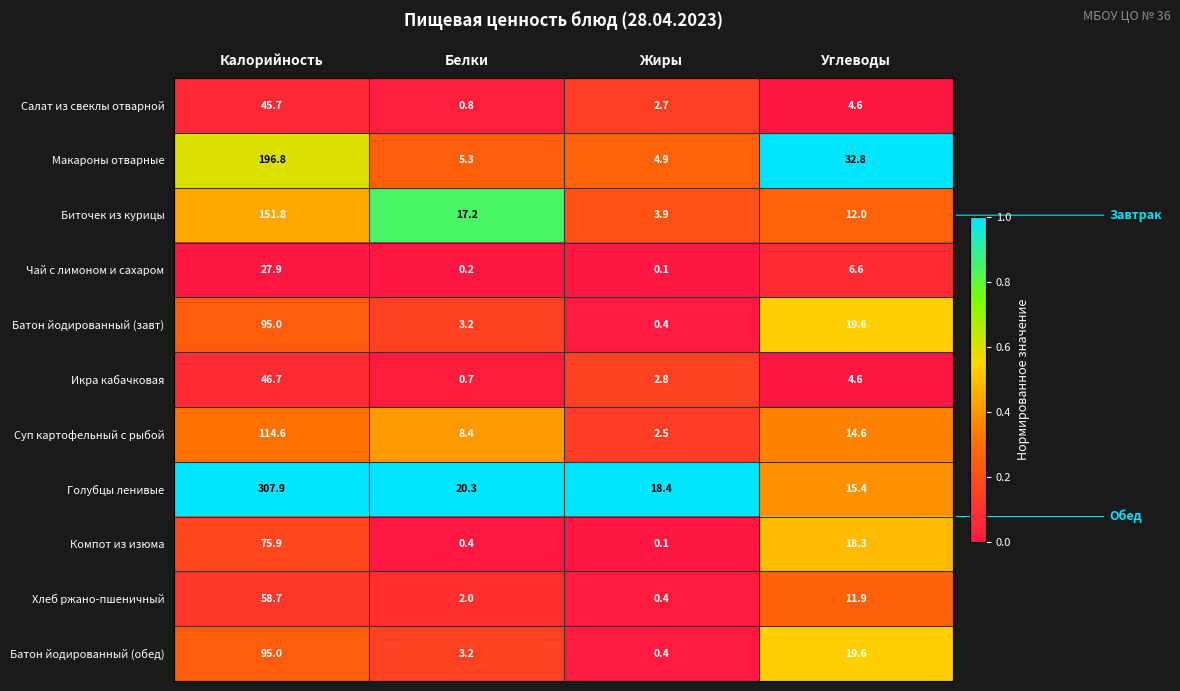

At how many categories does at least one series exceed 0?

4